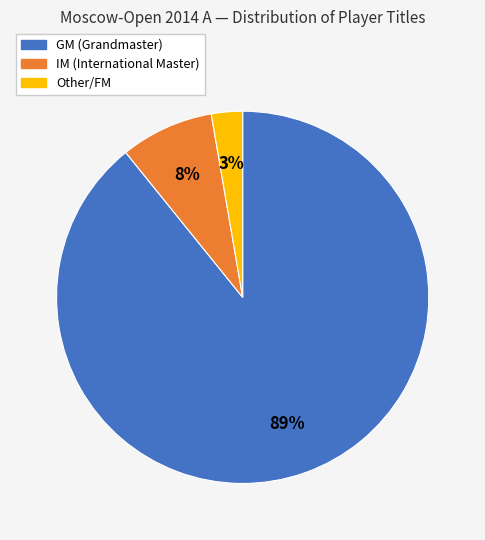

True or false: GM accounts for 82% of the total.

False